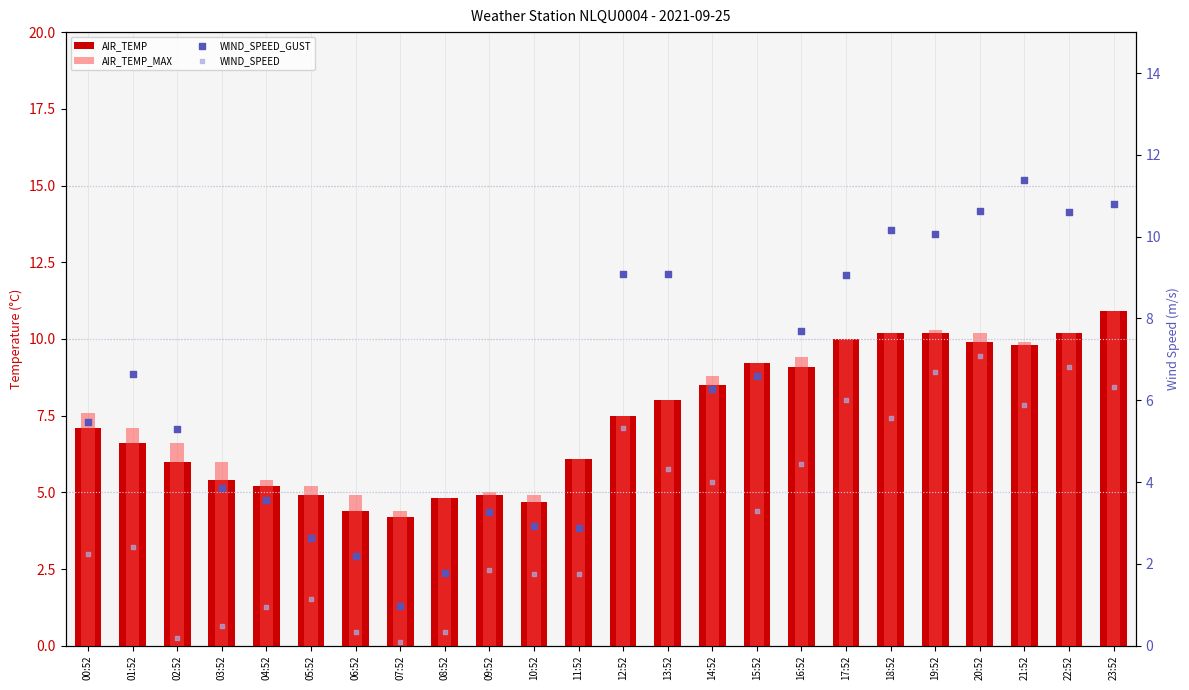

What are all the series names shown in the legend?

AIR_TEMP, AIR_TEMP_MAX, WIND_SPEED_GUST, WIND_SPEED